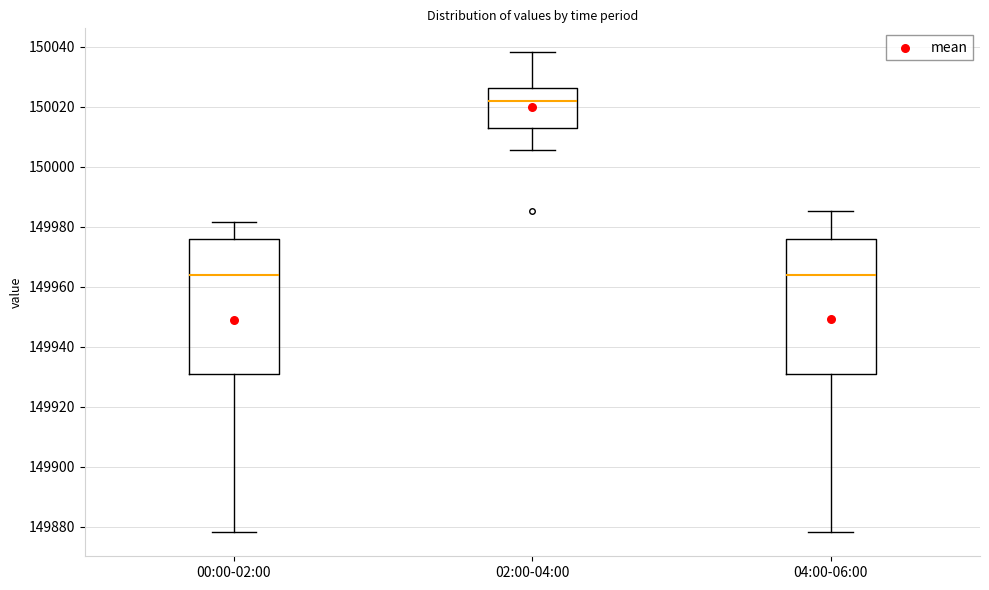

Reading left to right, read every box against the y-axis: the position of its median line, the range the box covers, and the ends of its whiskers. The values are not printed on the chart, so give them approximately, as read against the axis.

00:00-02:00: median 149964, box 149932 to 149976, whiskers 149878 to 149982
02:00-04:00: median 150022, box 150014 to 150026, whiskers 150006 to 150038
04:00-06:00: median 149964, box 149932 to 149976, whiskers 149878 to 149986